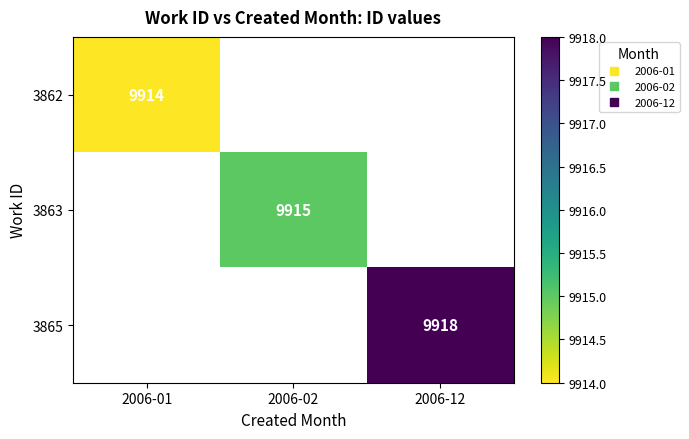

How many values in 3862 are above zero?

1